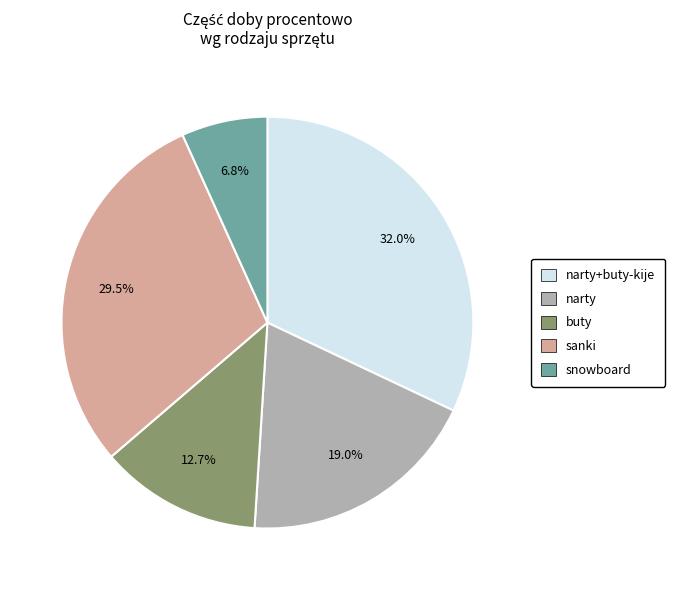

Is there a majority slice in this chart?

No